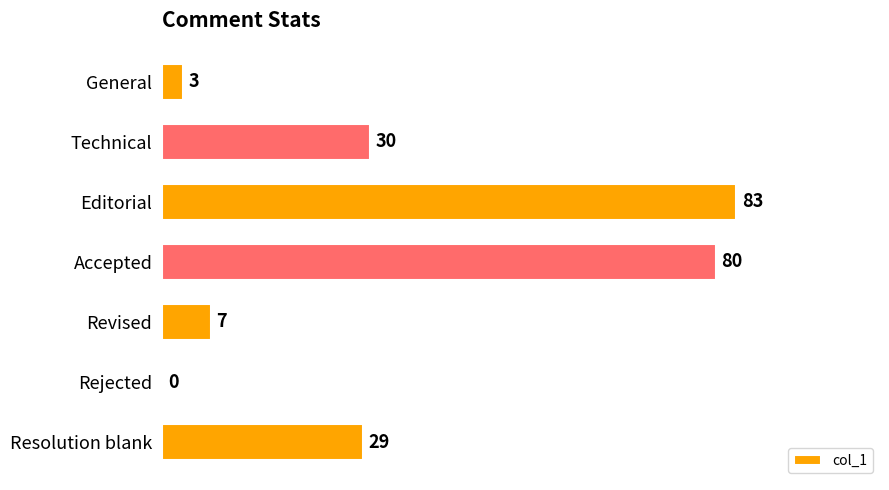

Reading top to bottom, what are all the values shown in this chart?

General=3	Technical=30	Editorial=83	Accepted=80	Revised=7	Rejected=0	Resolution blank=29